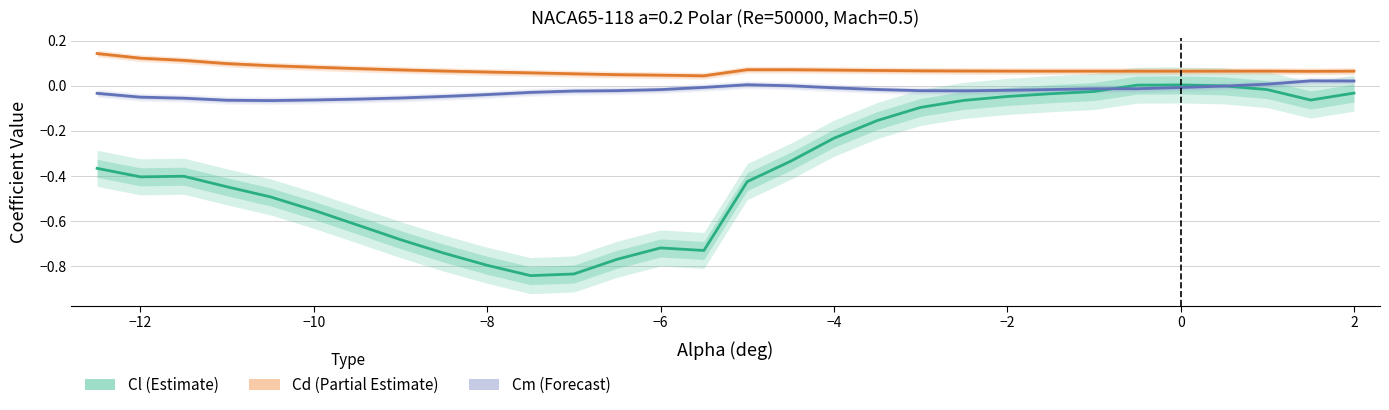

Rank the series by their maximum value, from highest to lowest.

Cd (Partial Estimate), Cm (Forecast), Cl (Estimate)